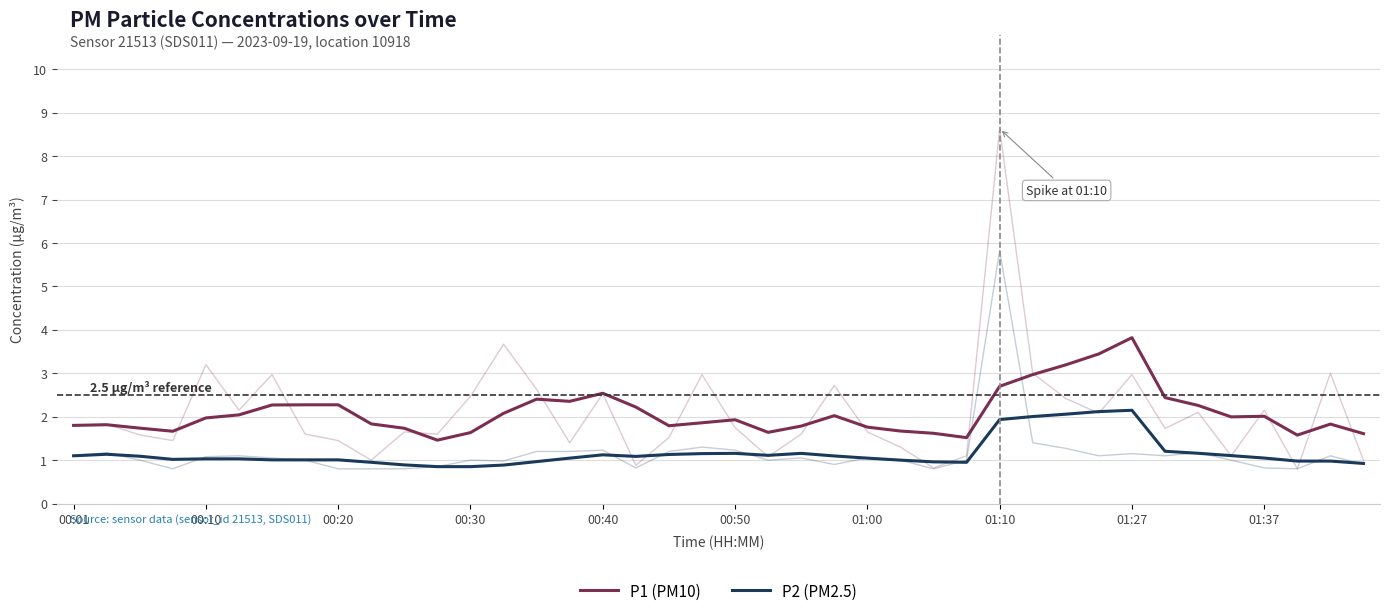

What position from the right is 14?

26